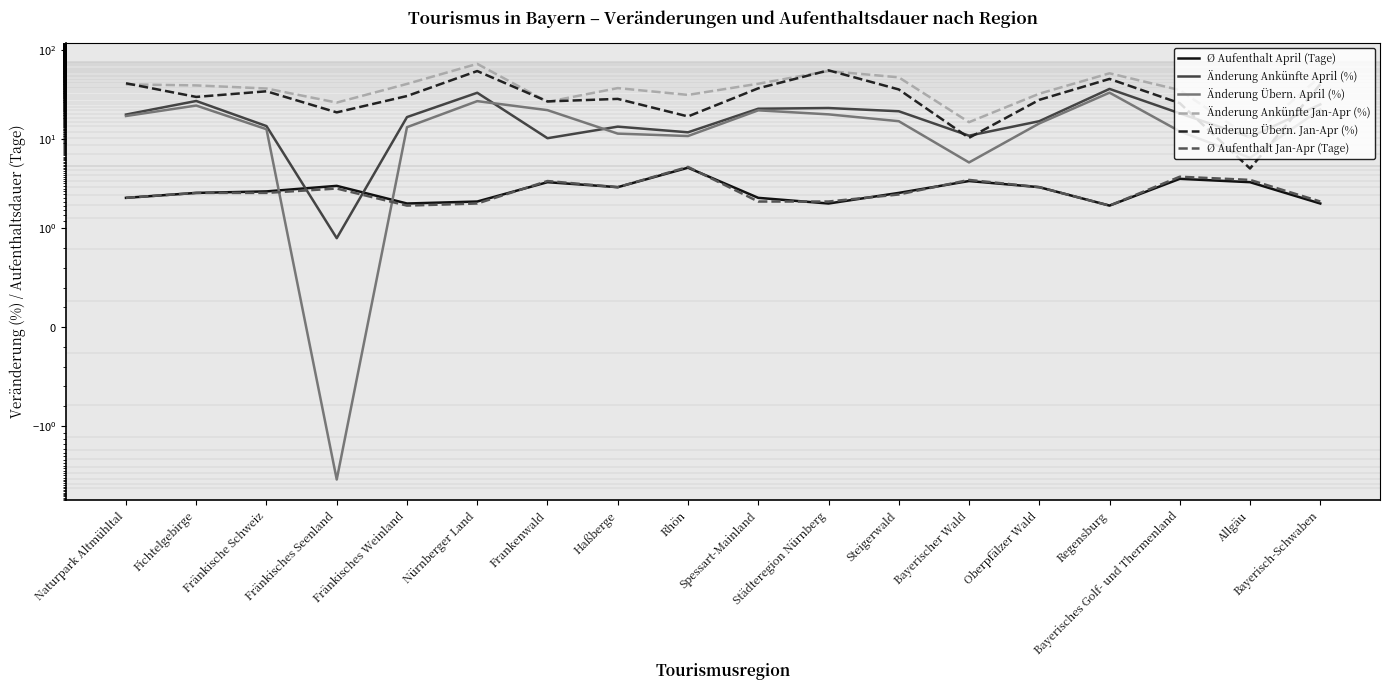

Rank the series at Steigerwald from lowest to highest value.

Ø Aufenthalt Jan-Apr (Tage), Ø Aufenthalt April (Tage), Änderung Übern. April (%), Änderung Ankünfte April (%), Änderung Übern. Jan-Apr (%), Änderung Ankünfte Jan-Apr (%)